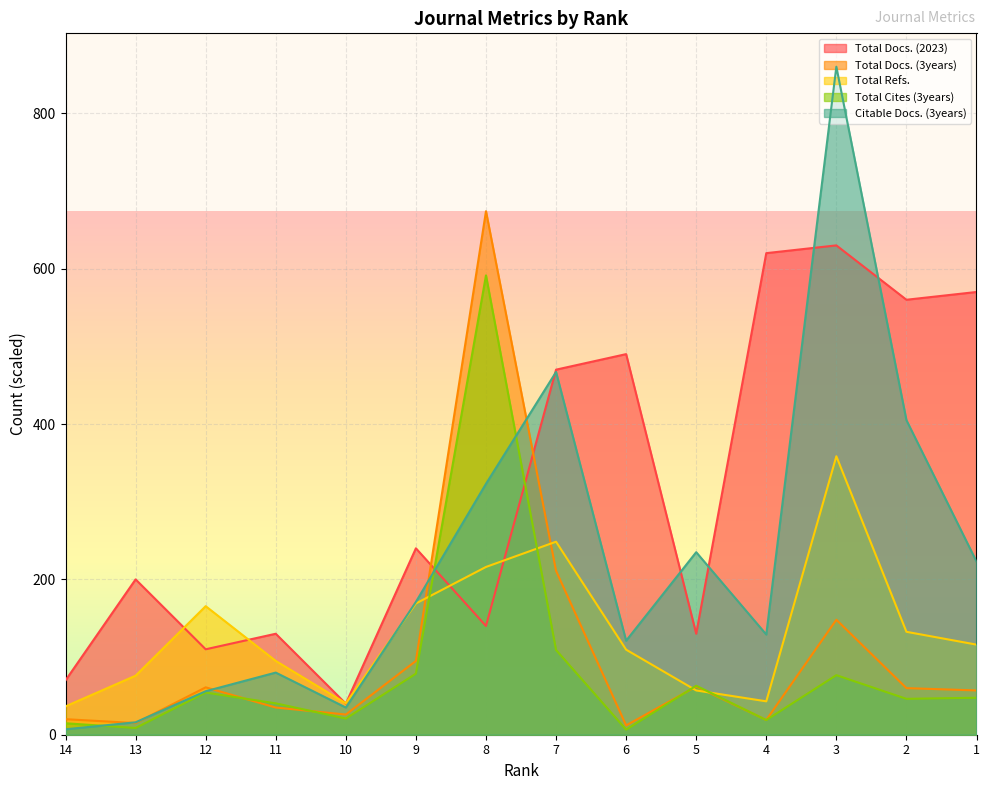

Is it true that Total Docs. (2023) equals 620.0 at 4?

True